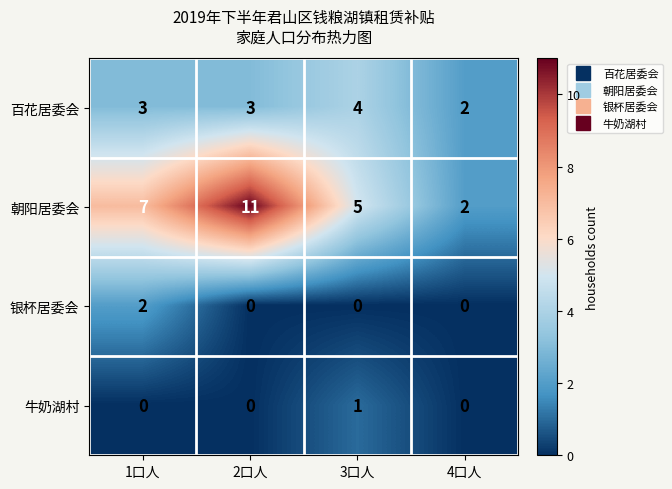

What is the maximum value shown in the chart?

11